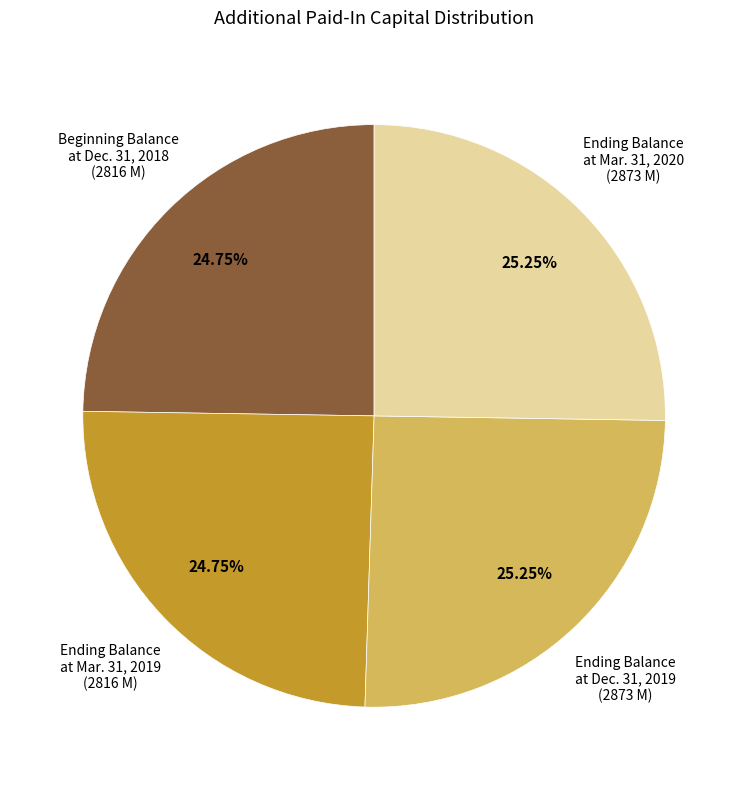

Is there any slice that represents more than half of the pie?

No